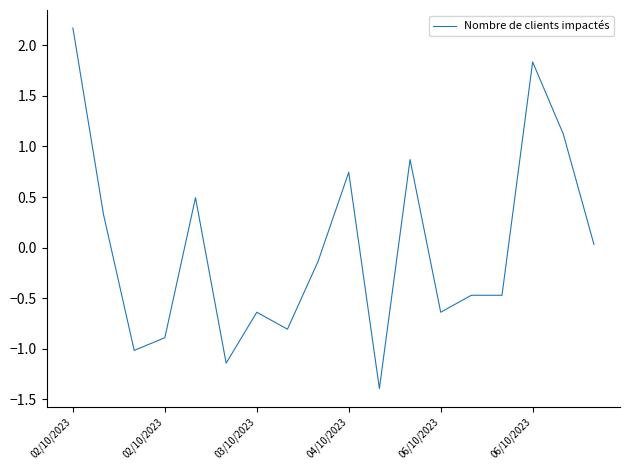

How many values are below zero?

10